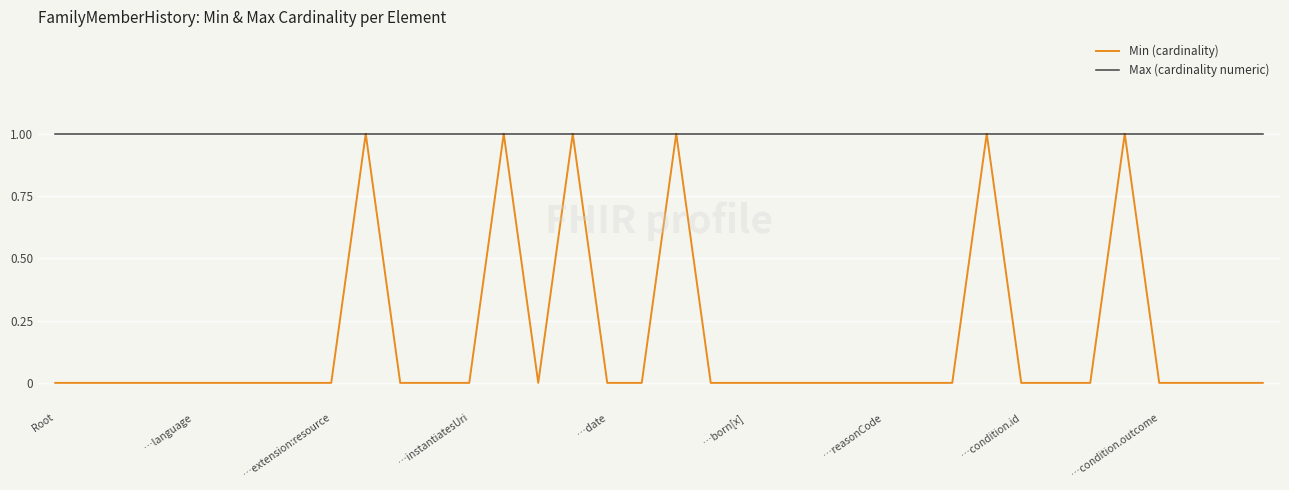

Which series has the widest spread of values?

Min (cardinality)